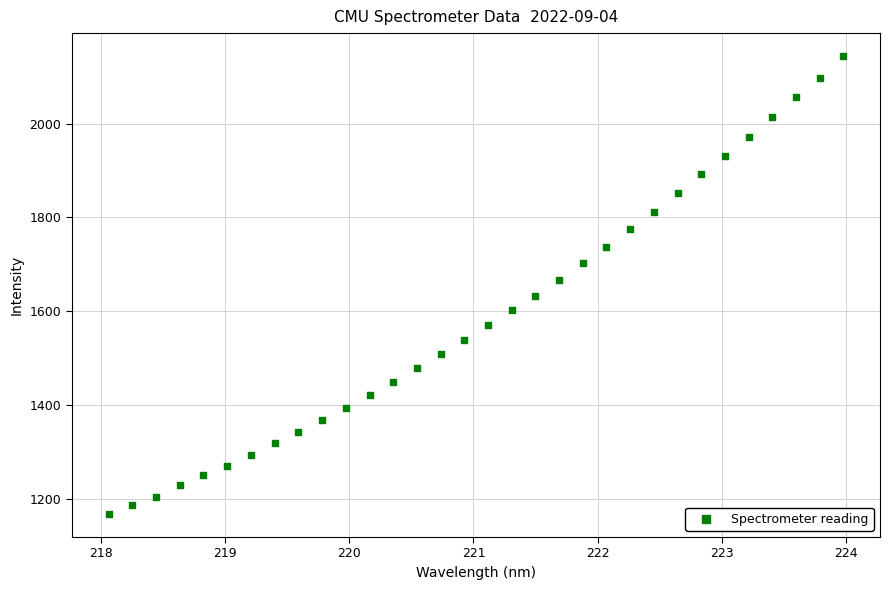

What Y value in the scatter plot is closest to 1655?

1665.9